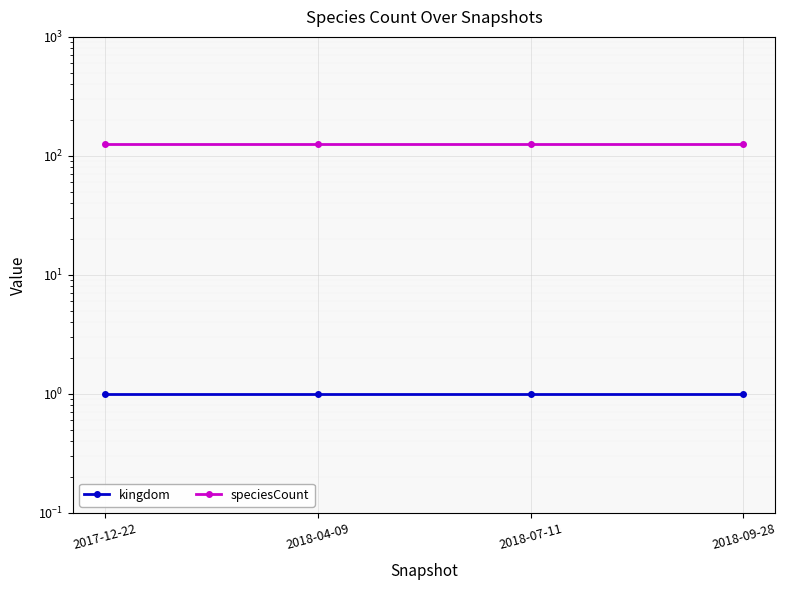

Which label corresponds to the largest value in the chart?

2017-12-22